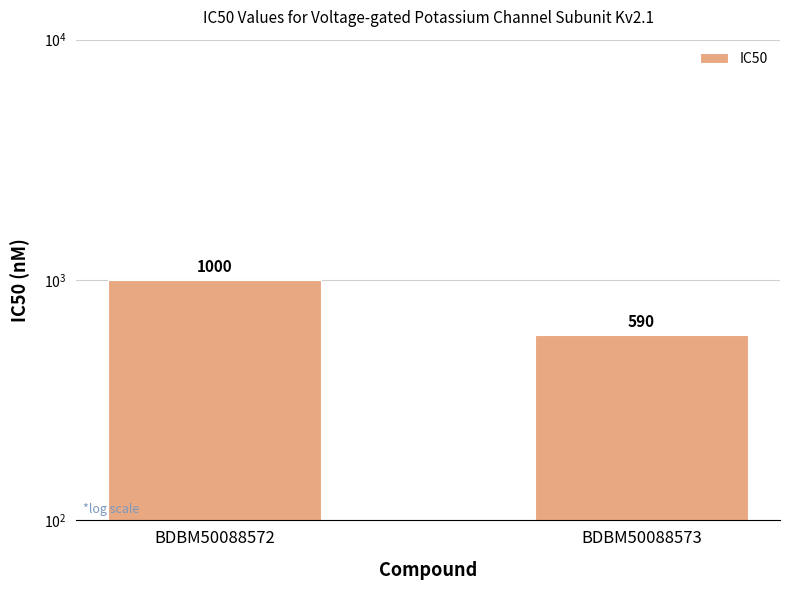

At which label is the value closest to 795?

BDBM50088572